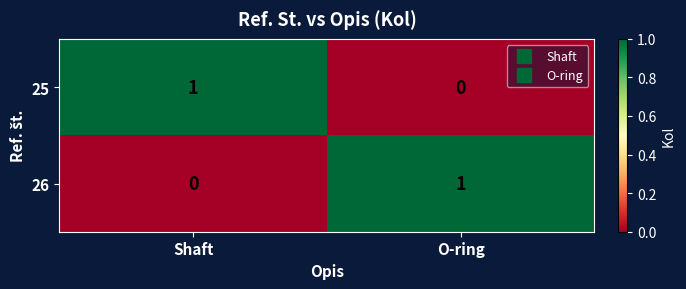

Is it true that 26 equals 1 at O-ring?

True